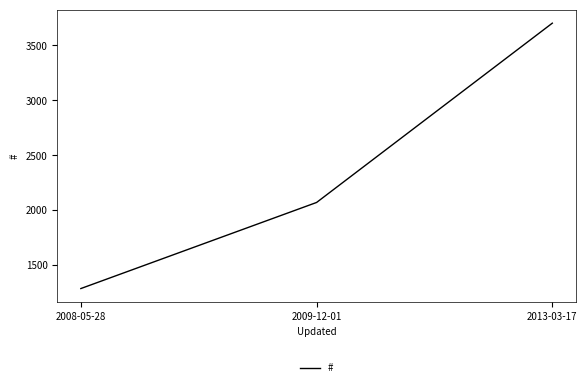

Approximately how many times larger is the value at 2013-03-17 compared to 2009-12-01?

1.8